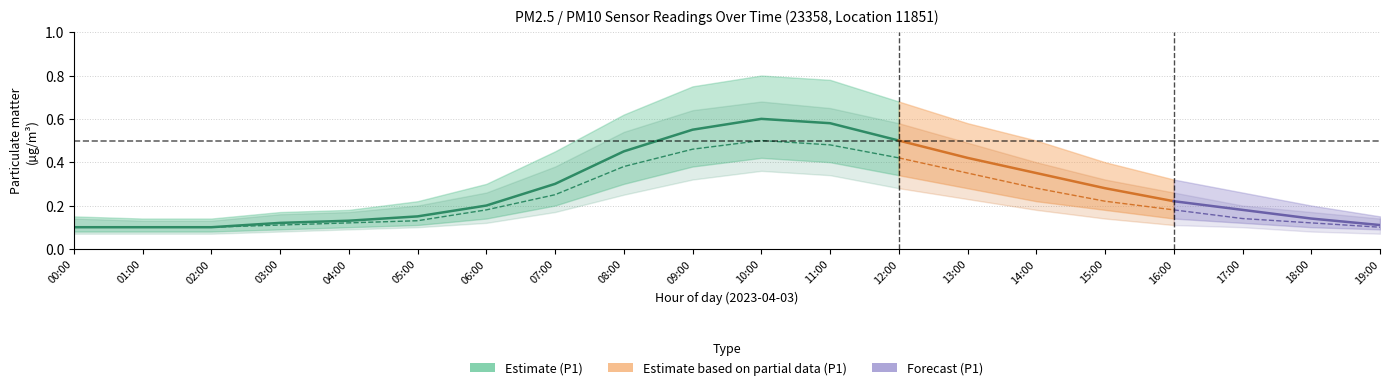

At which label is P1_upper closest to 0?

01:00